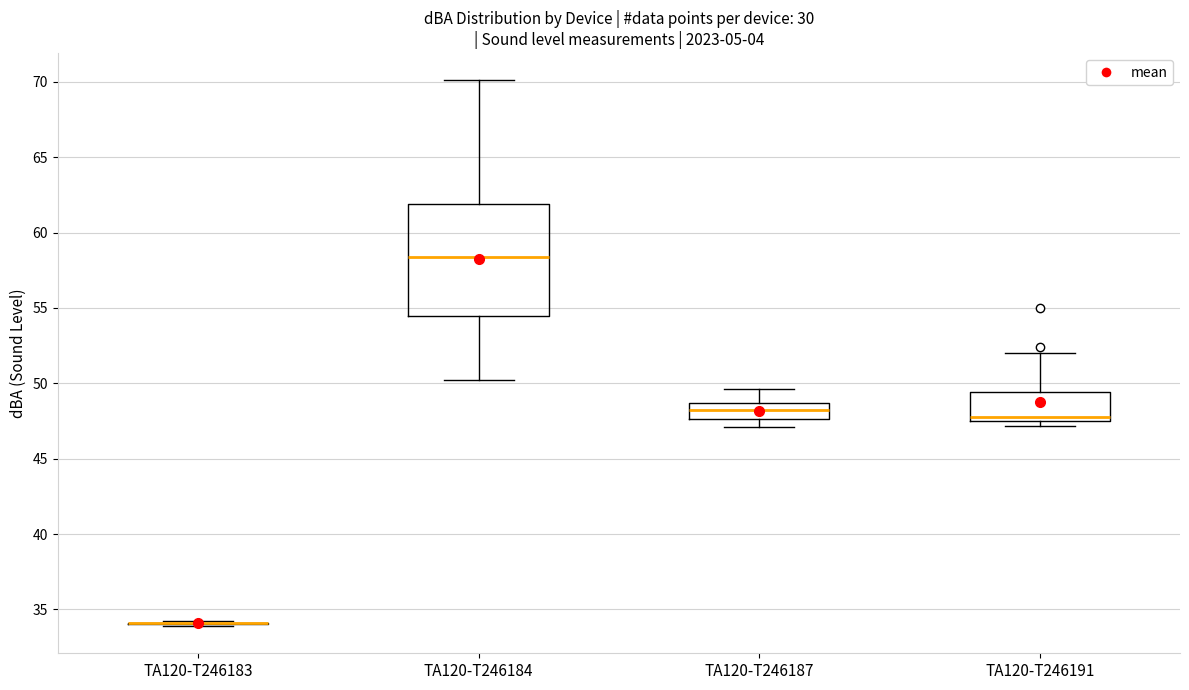

Reading left to right, read every box against the y-axis: the position of its median line, the range the box covers, and the ends of its whiskers. The values are not printed on the chart, so give them approximately, as read against the axis.

TA120-T246183: box collapsed to a line at 34.0, whiskers 34.0 to 34.0
TA120-T246184: median 58.5, box 54.5 to 62.0, whiskers 50.0 to 70.0
TA120-T246187: median 48.0, box 47.5 to 48.5, whiskers 47.0 to 49.5
TA120-T246191: median 48.0, box 47.5 to 49.5, whiskers 47.0 to 52.0